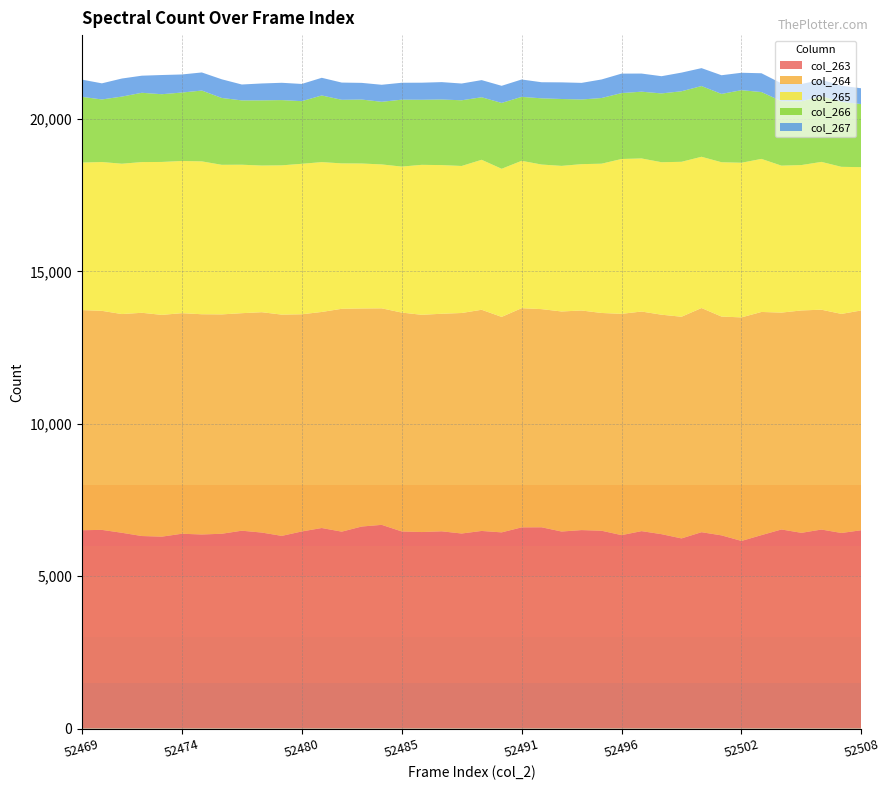

What is the lowest value of the col_263 series?

6157